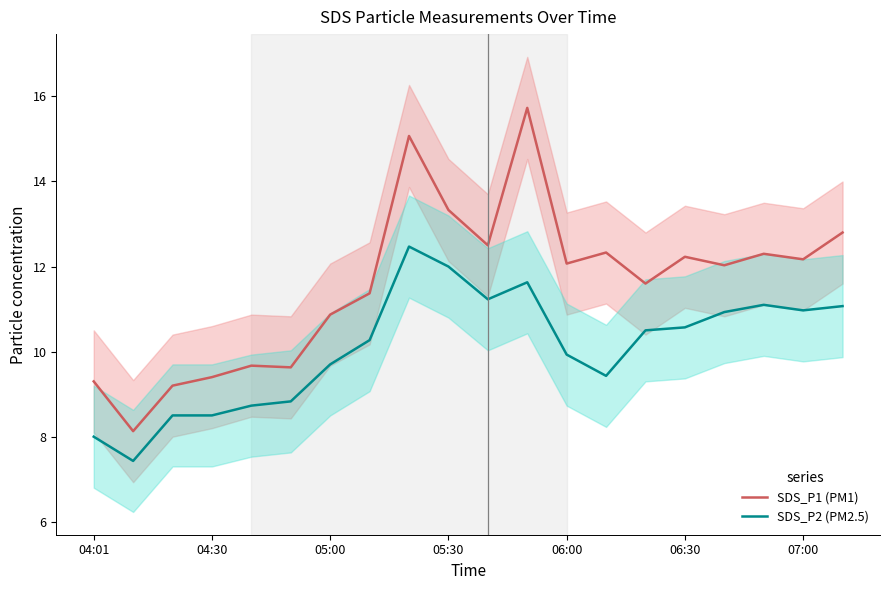

True or false: SDS_P1 (PM1) has a value of 20.6 at 05:30.

False